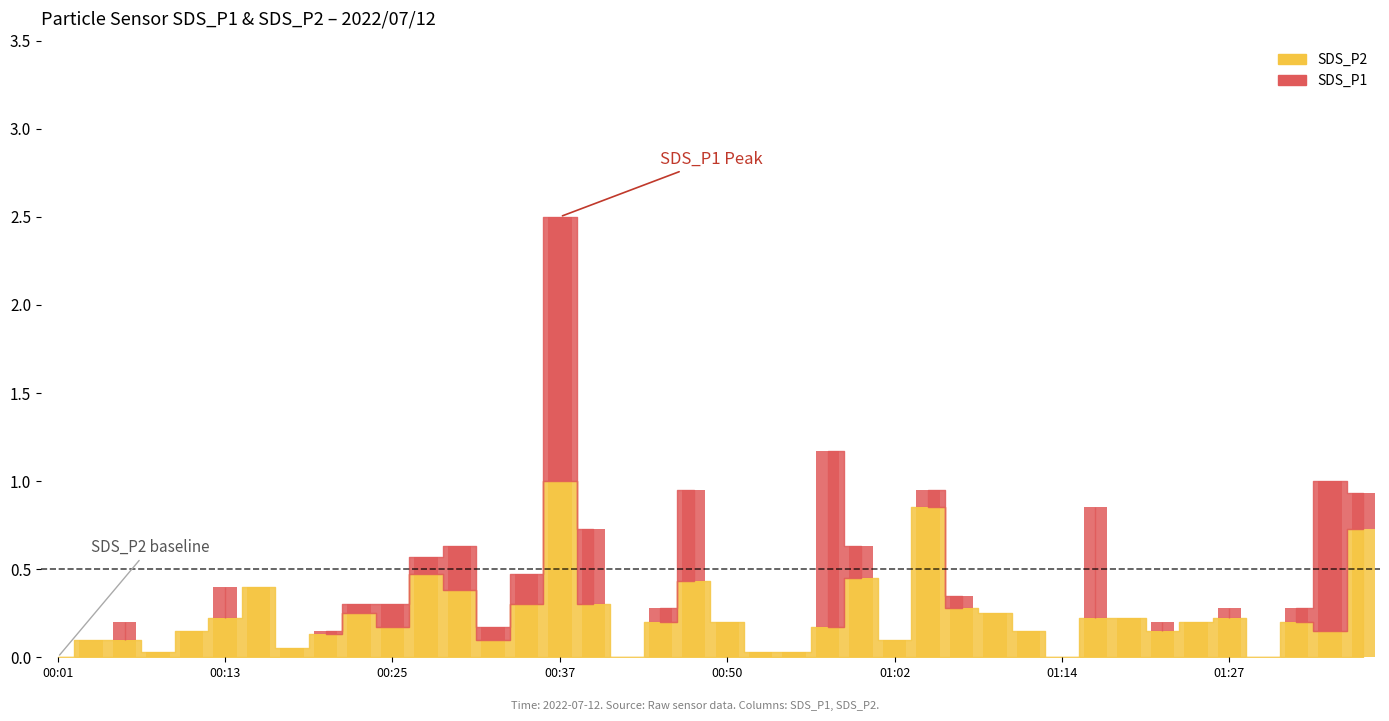

What is the value of the 24th bar from the left?

1.0